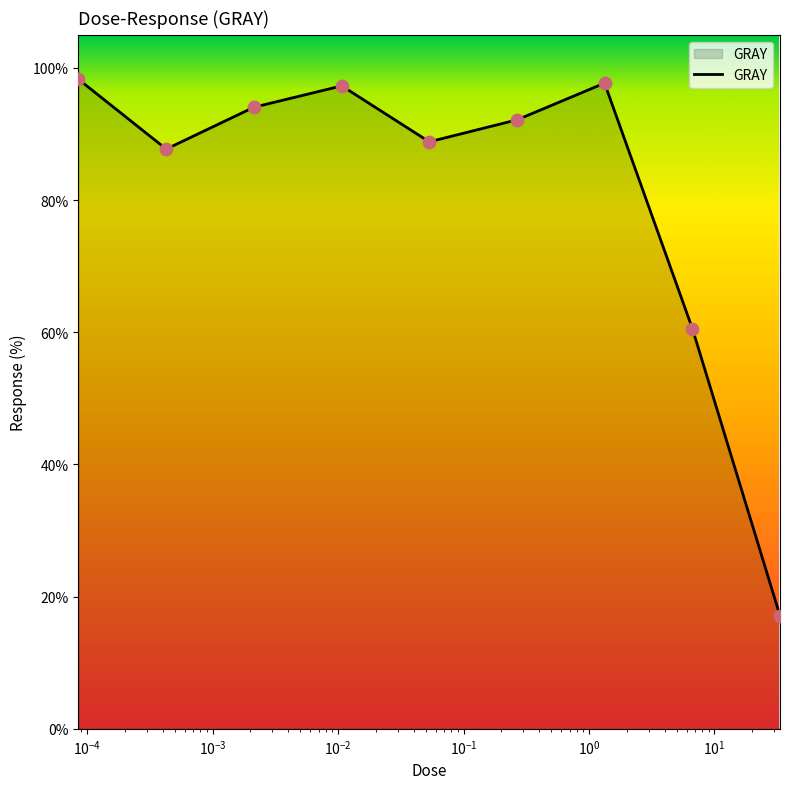

What is the minimum value shown in the chart?

17.1